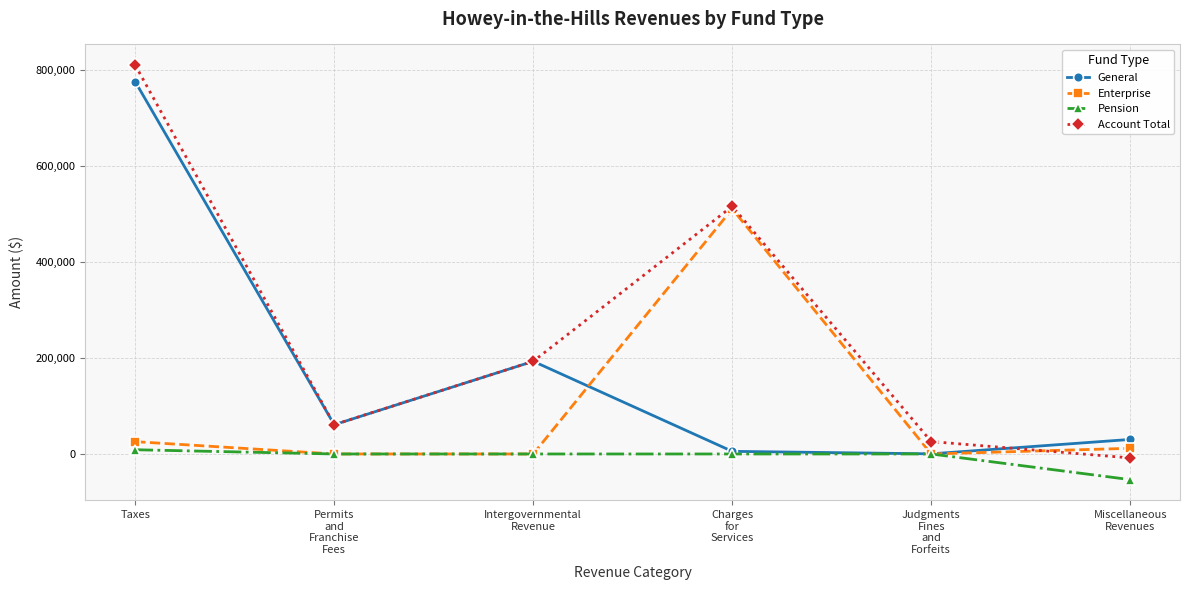

Reading left to right, what are all the values shown in this chart?

General: 775519	60949	193053	5466	268	30276
Enterprise: 25690	0	0	510516	0	11803
Pension: 8809	0	0	0	0	-53477
Account Total: 810018	61124	193053	515982	25848	-8192